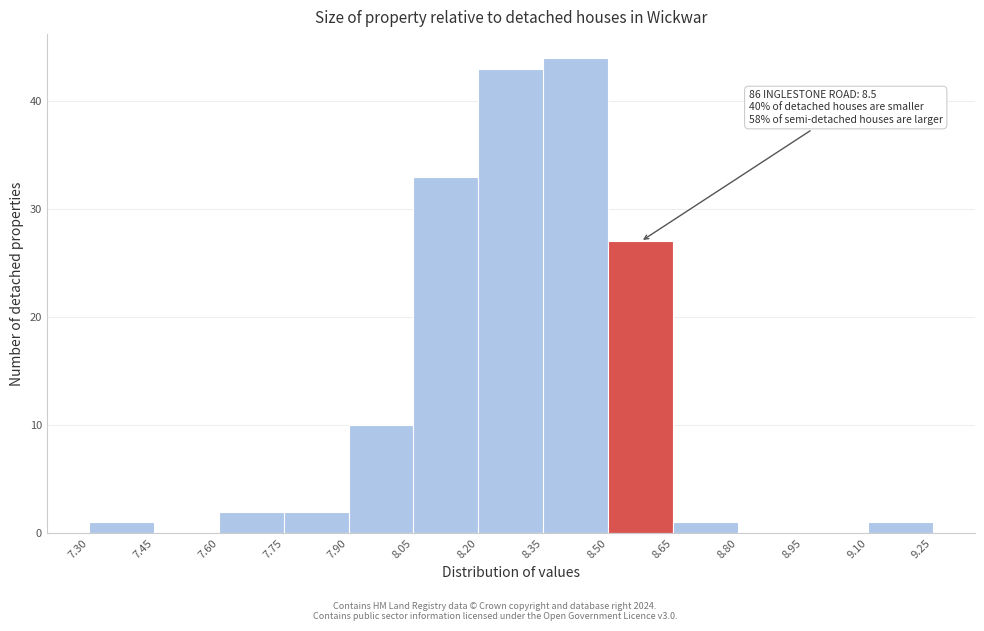

Over which range of the x-axis is the bar tallest?

8.35 to 8.50